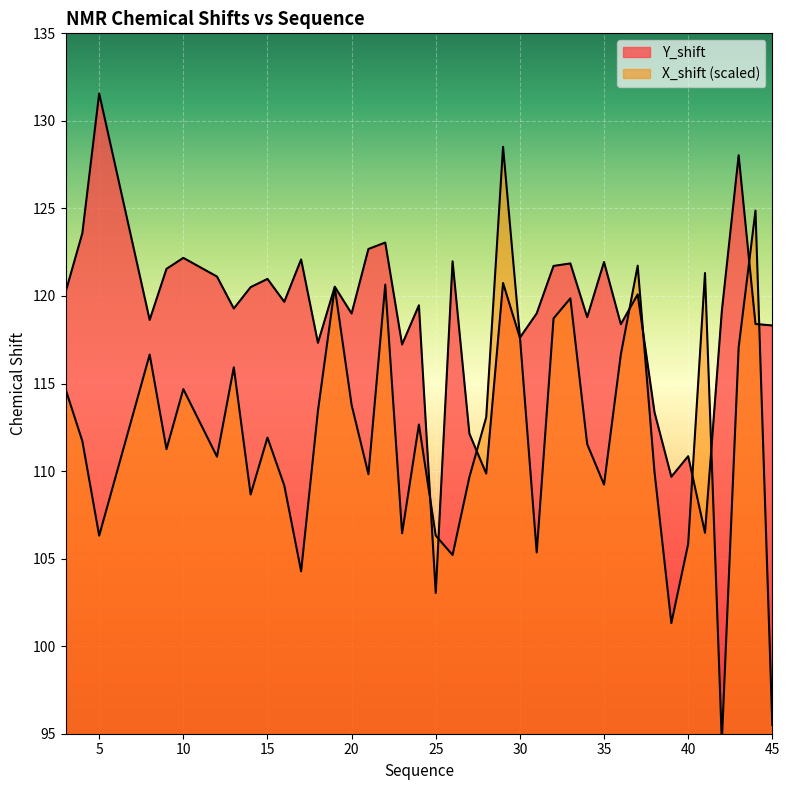

What is the difference between the highest and lowest values at 15?

9.1